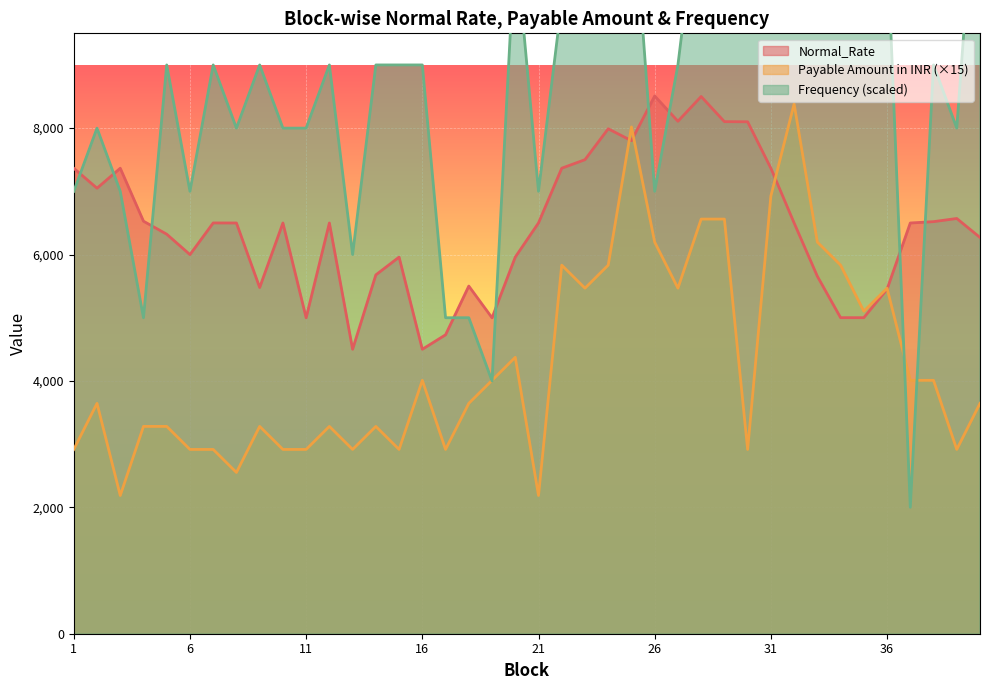

Between 8 and 19, which is larger?

8